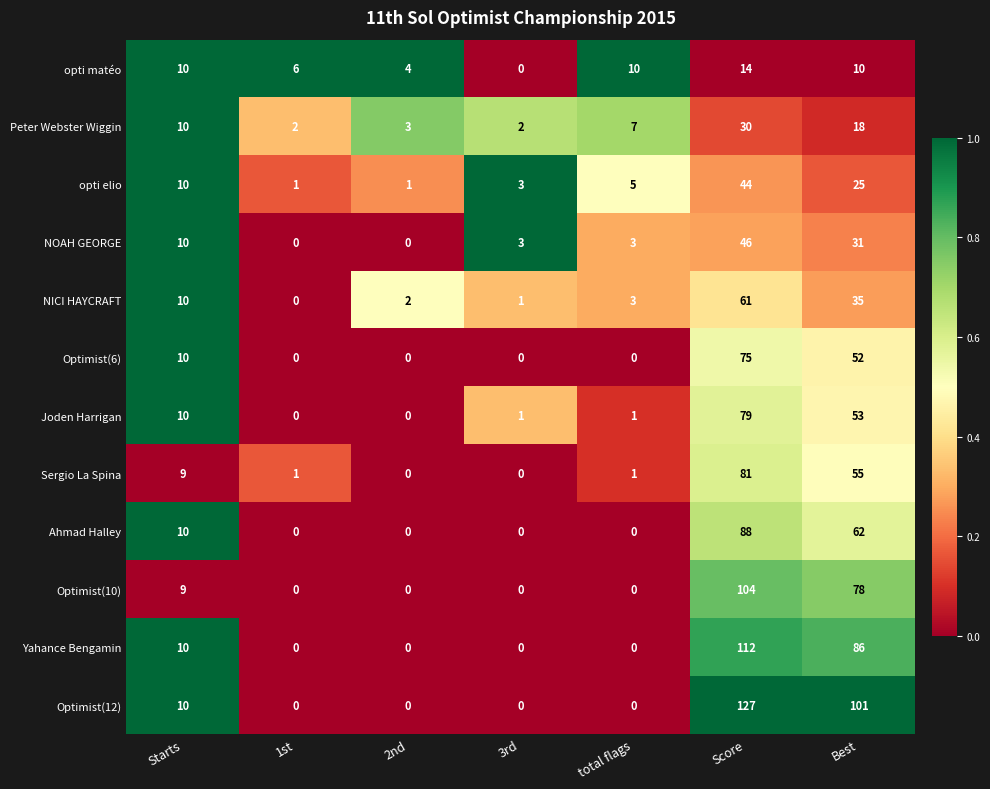

Rank the series by their maximum value, from lowest to highest.

opti matéo, Peter Webster Wiggin, opti elio, NOAH GEORGE, NICI HAYCRAFT, Optimist(6), Joden Harrigan, Sergio La Spina, Ahmad Halley, Optimist(10), Yahance Bengamin, Optimist(12)